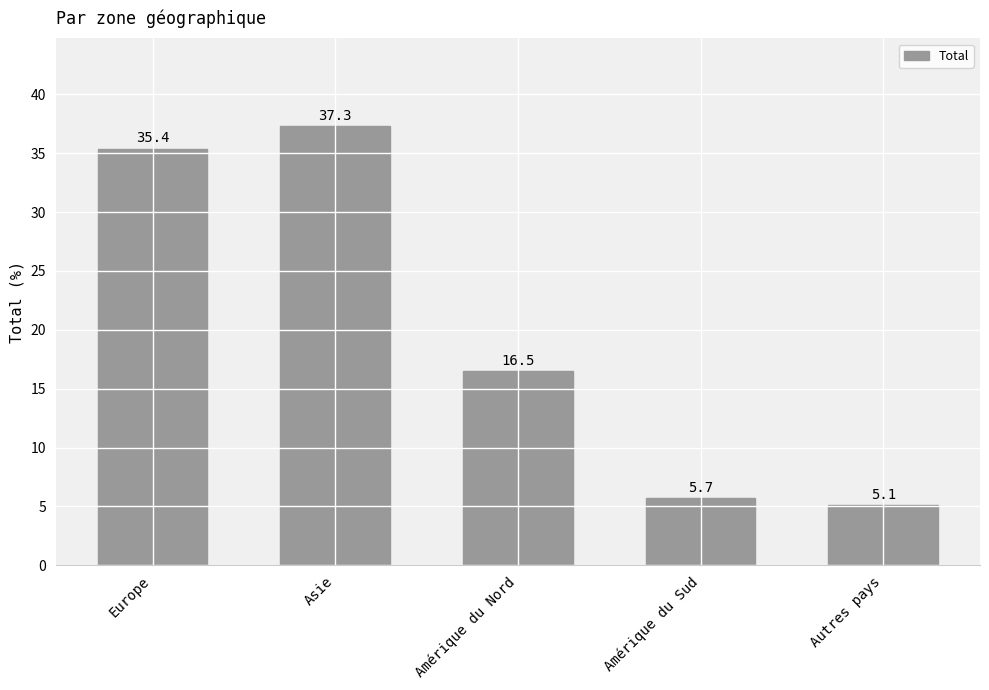

What is the sum of the values at Asie and Europe?

72.7